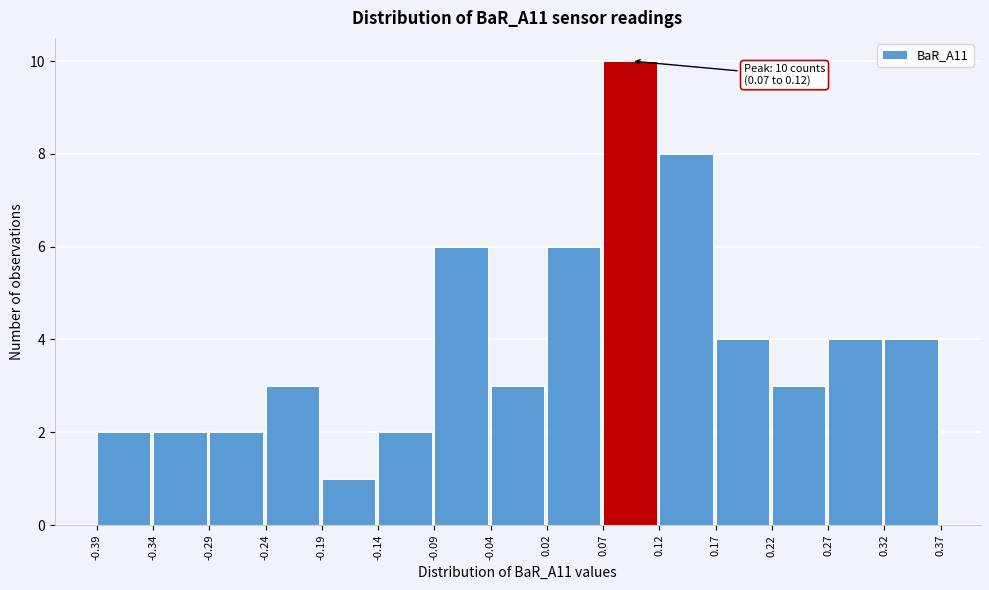

Which range on the x-axis has the tallest bar?

0.07 to 0.12